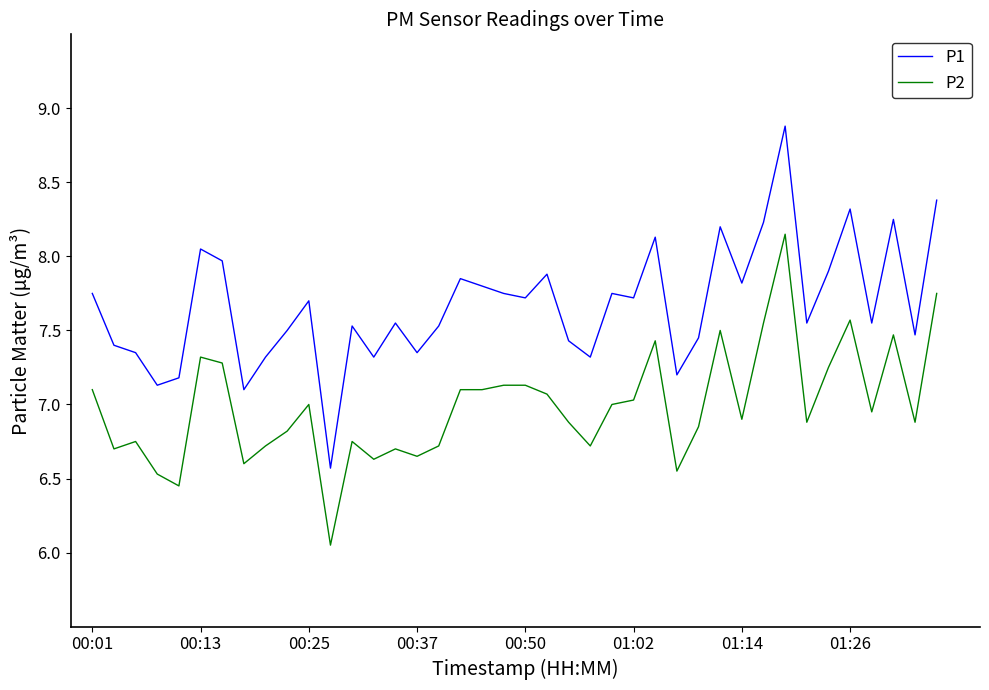

Is this an area chart (filled region under the line)?

No